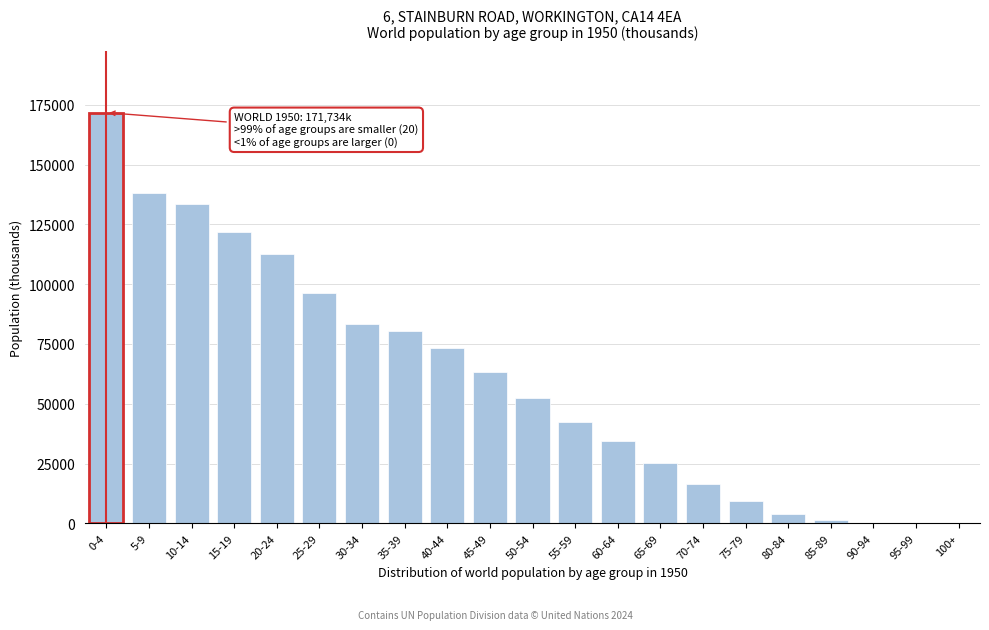

At which label is the value closest to 85870?

30-34